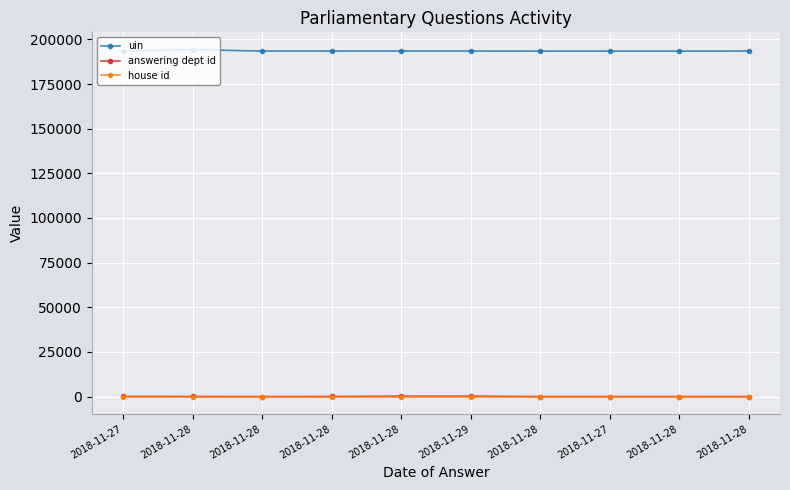

Reading left to right, extract all data points from this chart.

uin: 2018-11-27=193490	2018-11-28=194249	2018-11-28=193482	2018-11-28=193483	2018-11-28=193484	2018-11-29=193485	2018-11-28=193418	2018-11-27=193419	2018-11-28=193420	2018-11-28=193486
answering dept id: 2018-11-27=88	2018-11-28=29	2018-11-28=7	2018-11-28=27	2018-11-28=201	2018-11-29=201	2018-11-28=1	2018-11-27=11	2018-11-28=16	2018-11-28=17
house id: 2018-11-27=1	2018-11-28=1	2018-11-28=1	2018-11-28=1	2018-11-28=1	2018-11-29=1	2018-11-28=1	2018-11-27=1	2018-11-28=1	2018-11-28=1